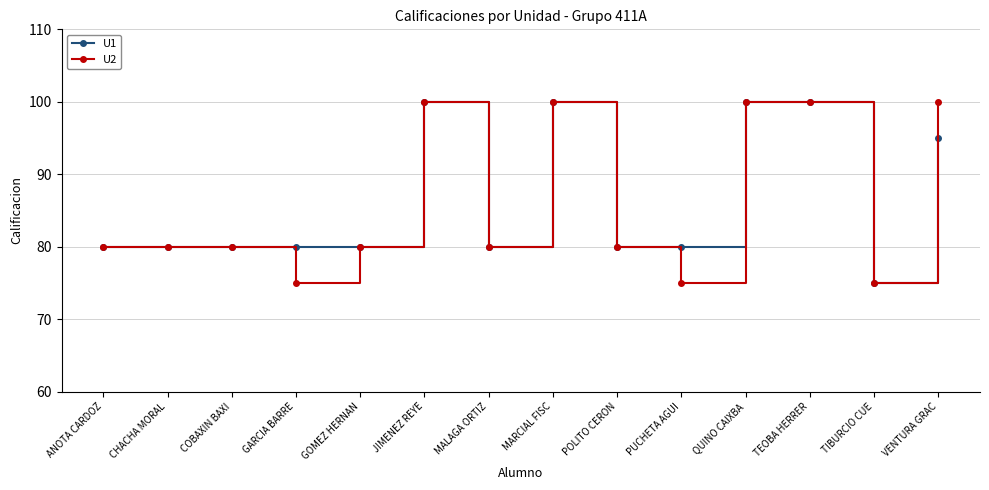

What is the greatest value displayed?

100